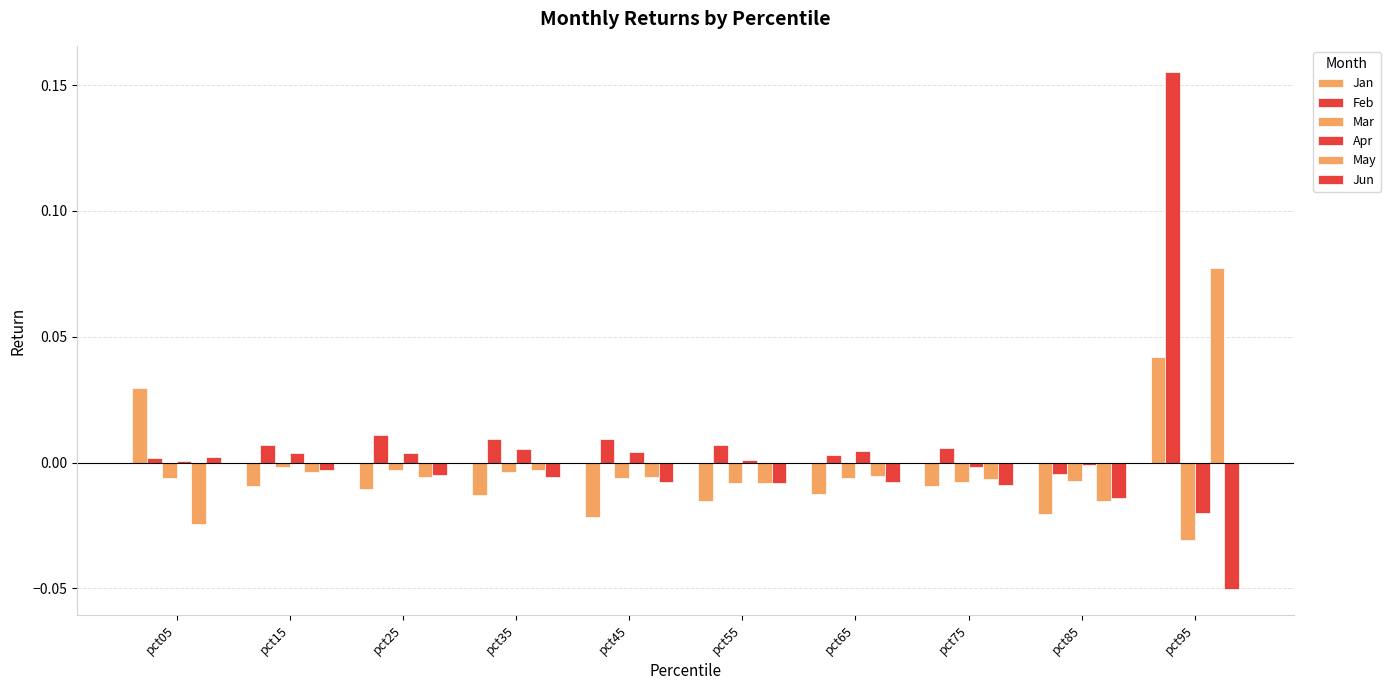

Which series has the largest range (max minus min)?

Feb